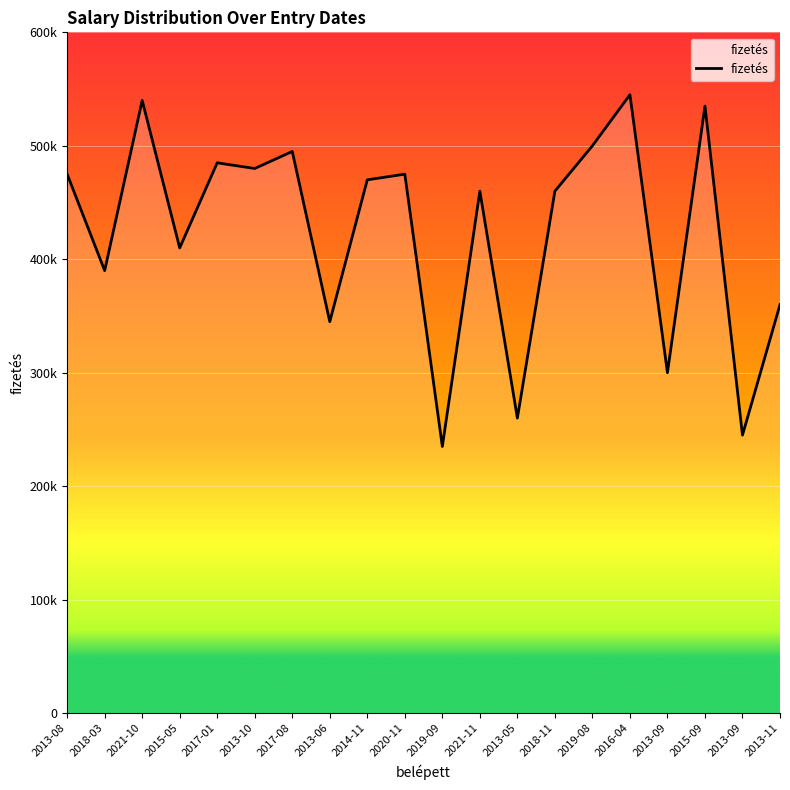

Does the chart have visible grid lines?

Yes